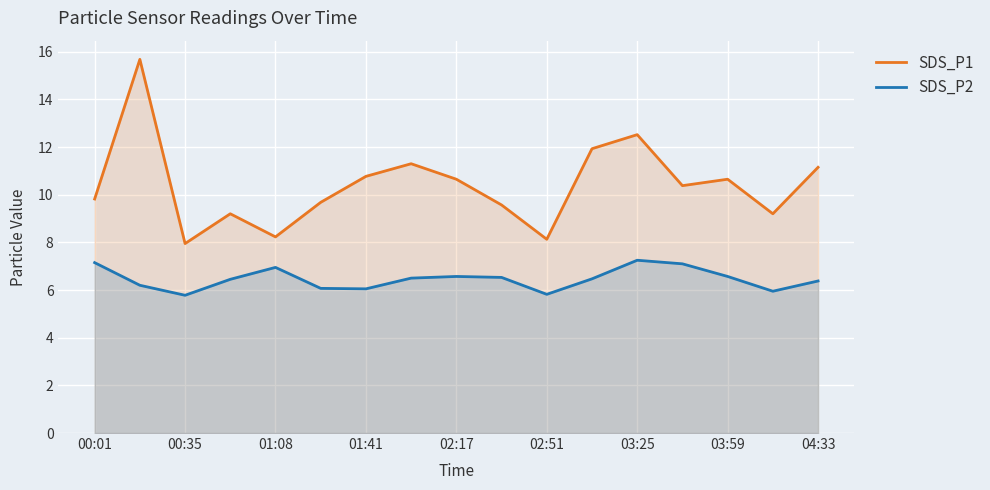

The SDS_P2 series shows 7.2 at 00:01. True or false?

True